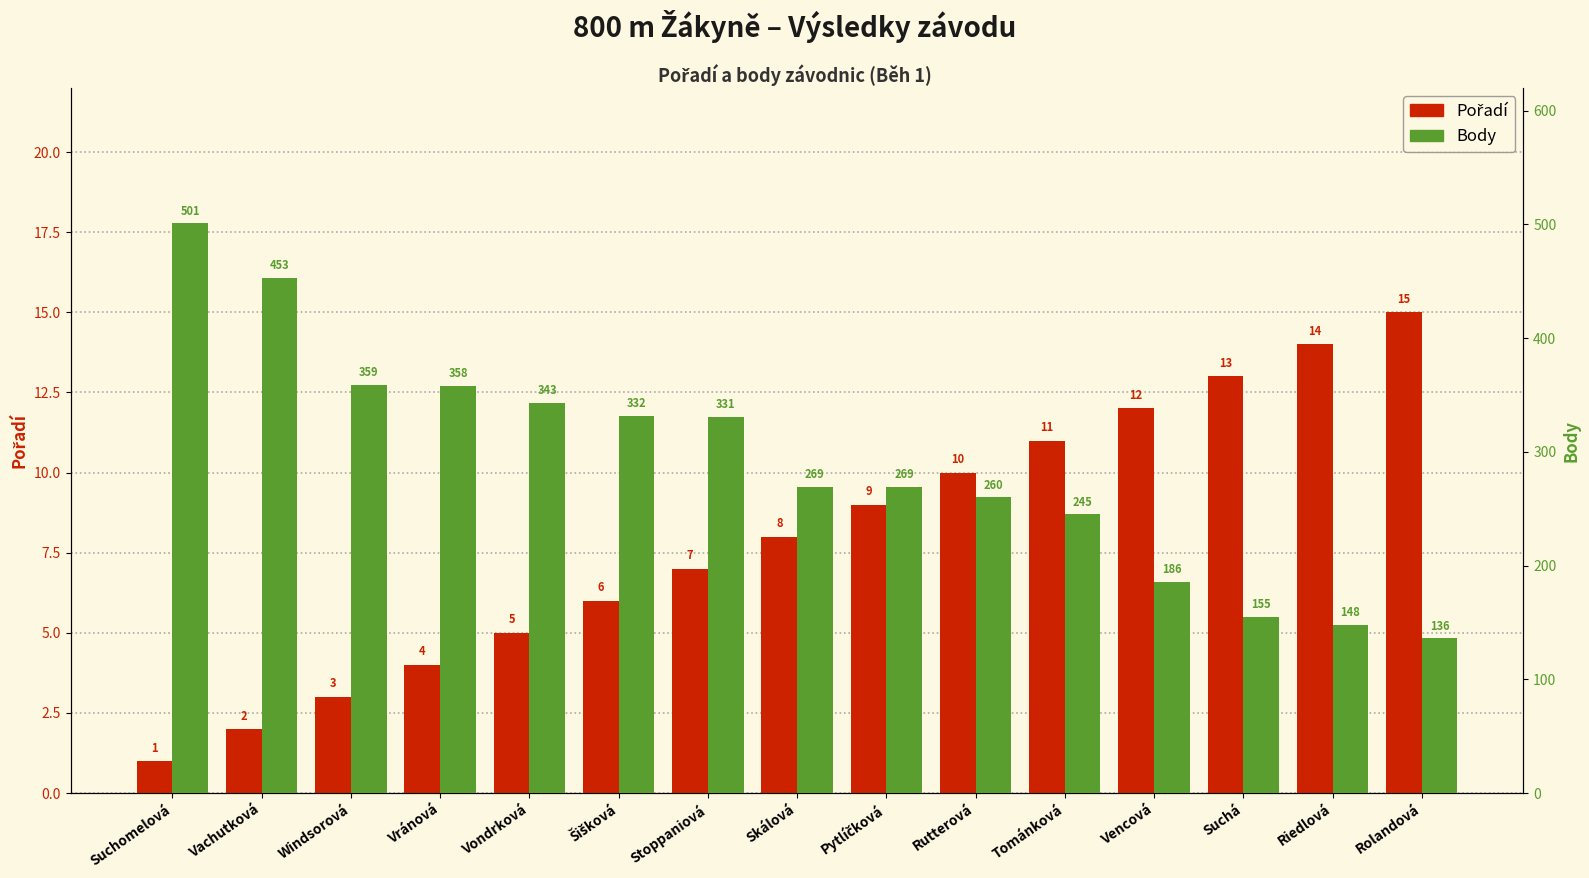

Is it true that Pořadí equals 7 at Riedlová?

False